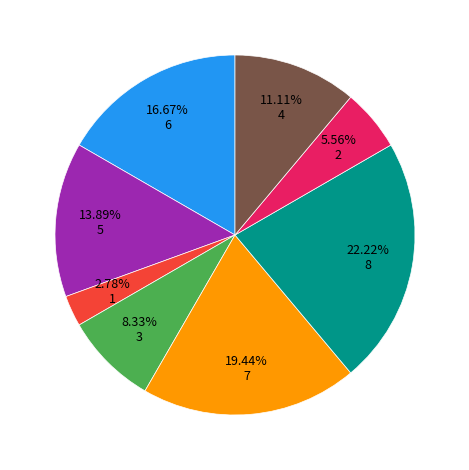

Is there a majority slice in this chart?

No